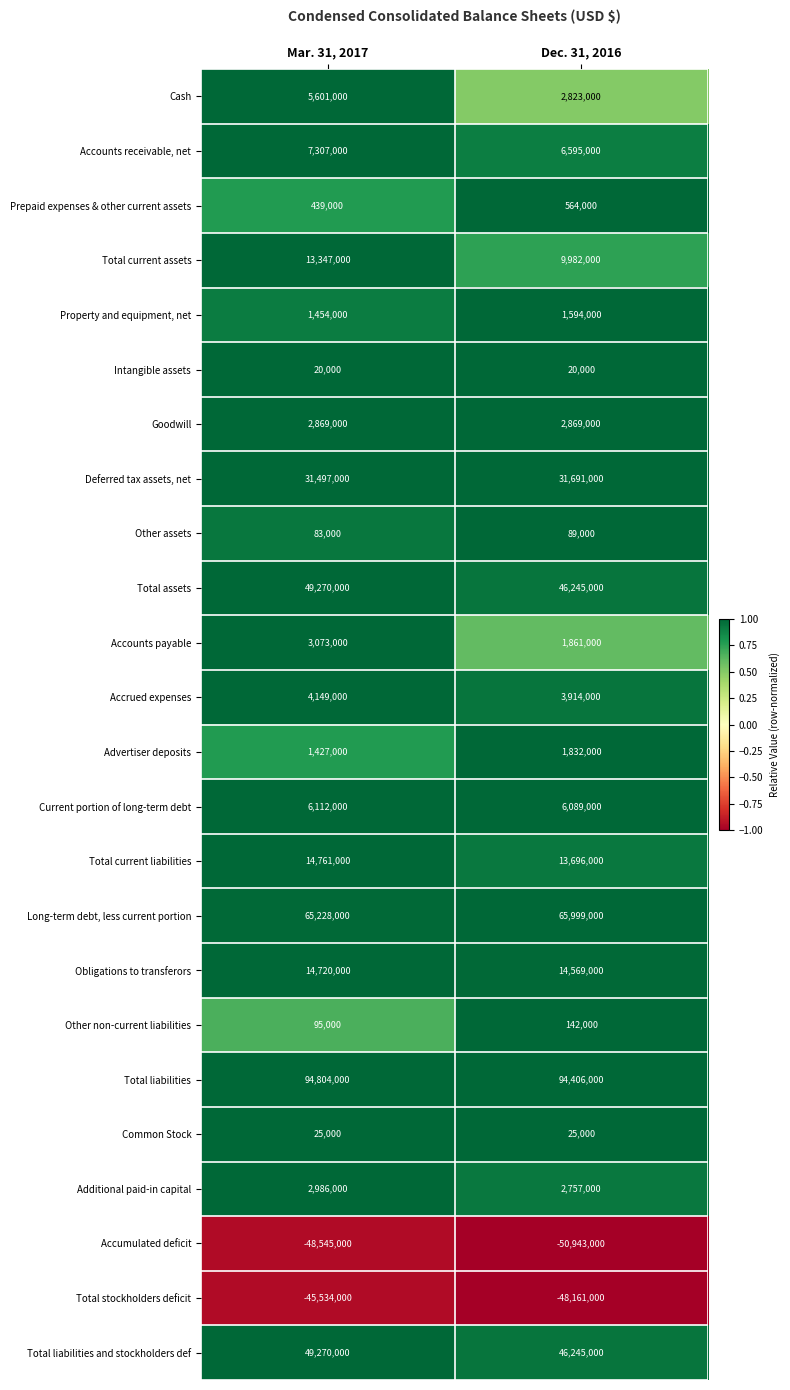

What is the spread (max minus min) of values at Mar. 31, 2017?

143349000